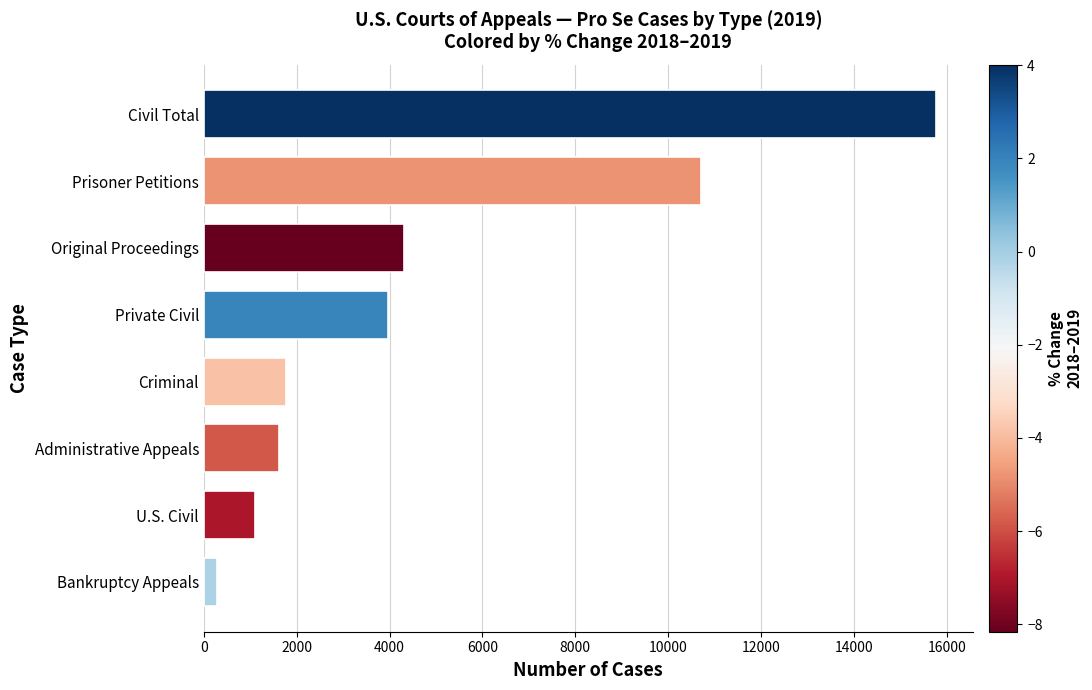

Where is the data nearest to the value 8023?

Prisoner Petitions